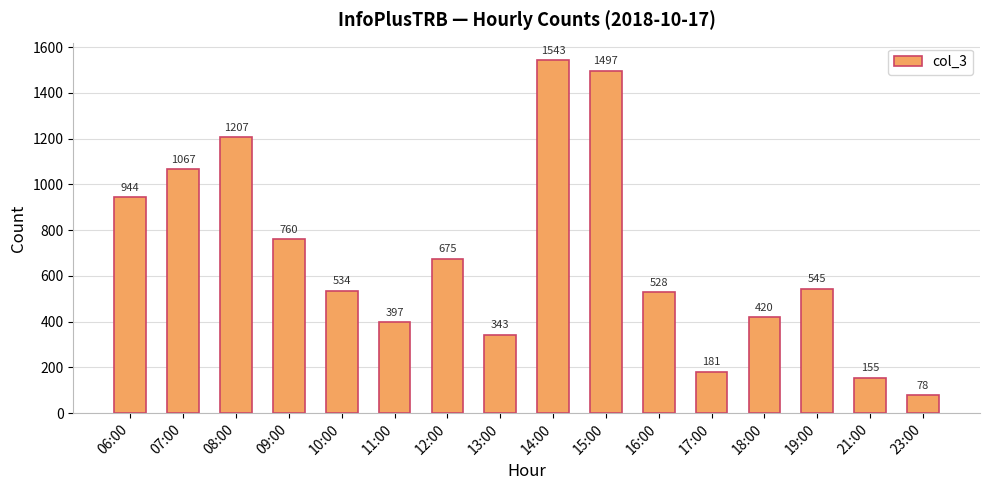

Which has a higher value, 14:00 or 10:00?

14:00